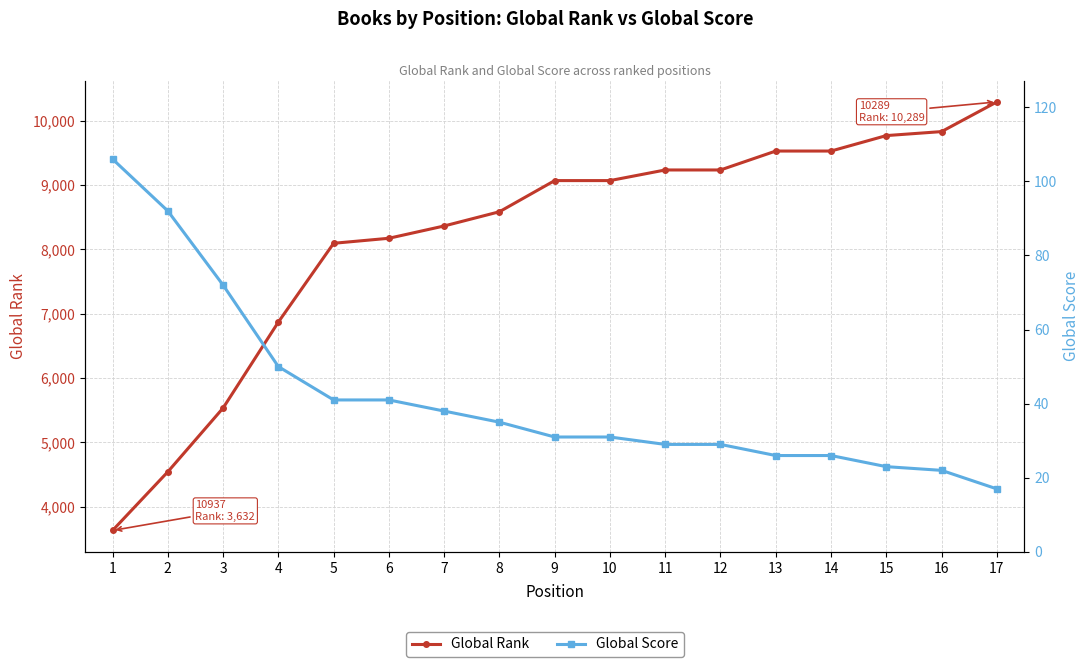

What is the sum of the Global Rank values at 8 and 16?

18411